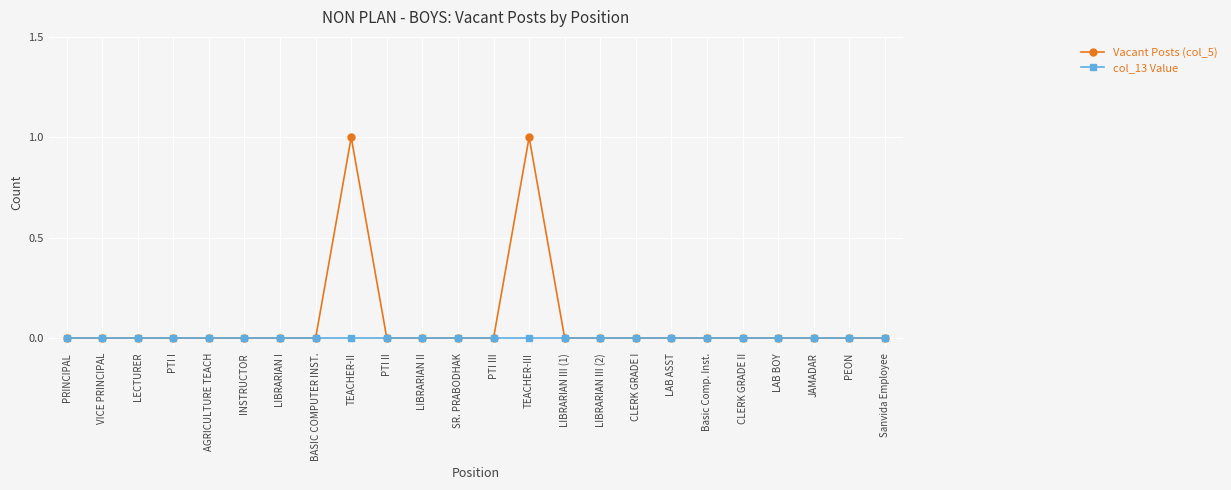

Which series has the largest total across all categories?

Vacant Posts (col_5)